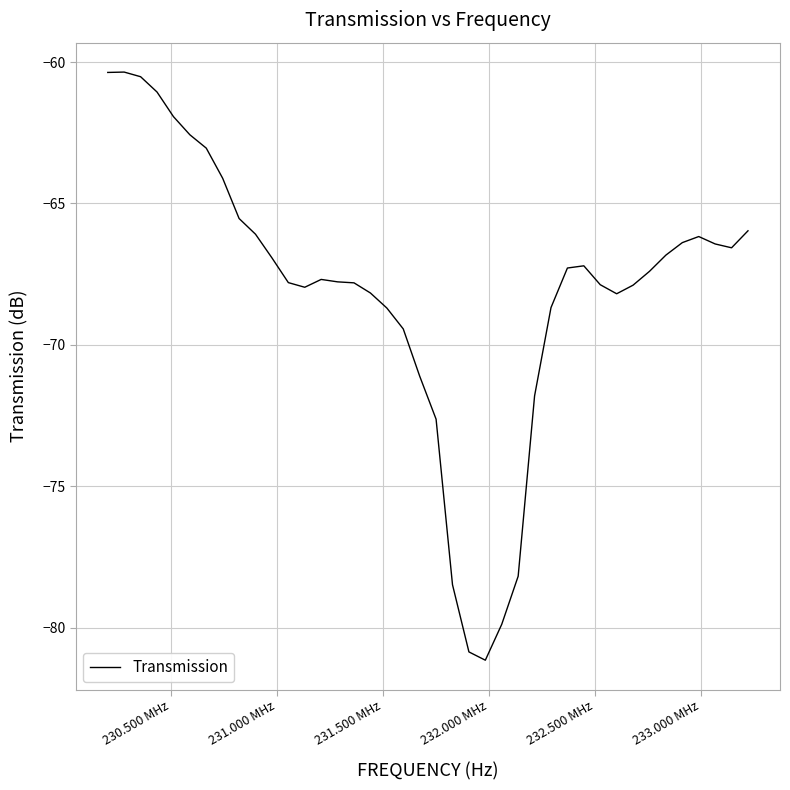

What is the minimum value shown in the chart?

-81.1